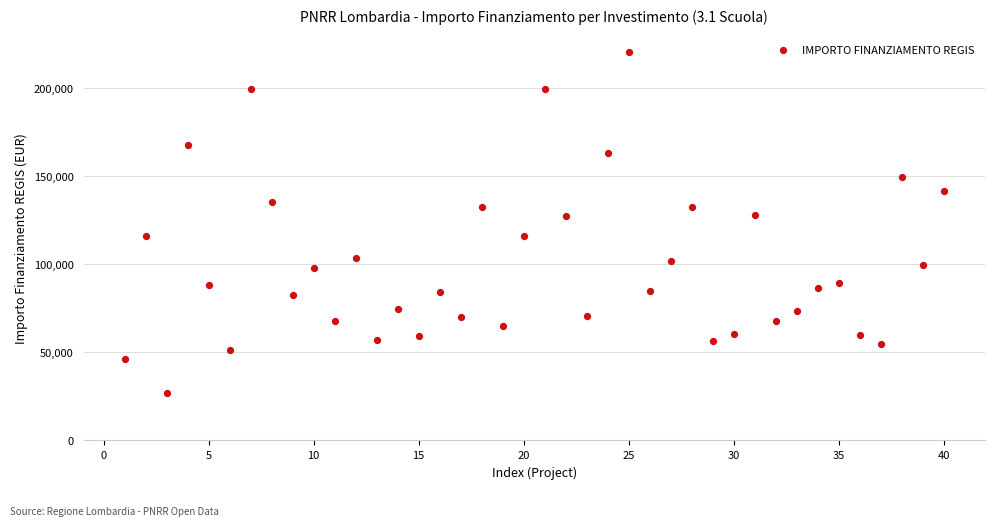

What is the range of Y values (max minus min)?

193933.1